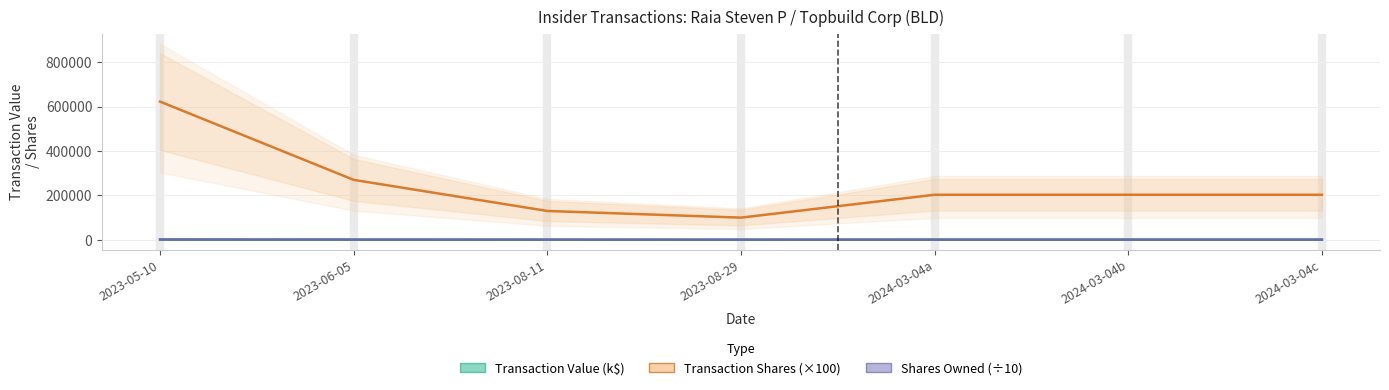

Which category has the lowest value across all series?

2023-08-29